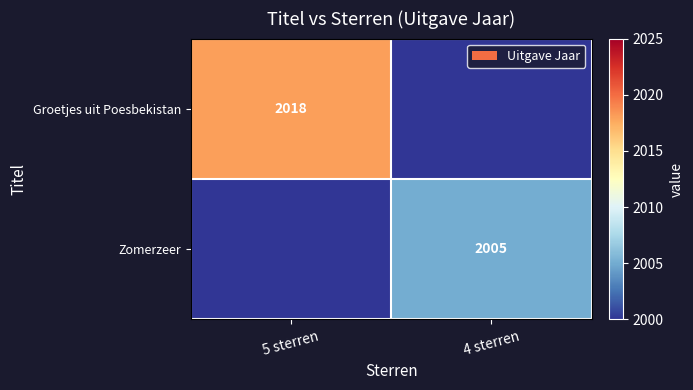

True or false: Zomerzeer has a value of 3053 at 4 sterren.

False